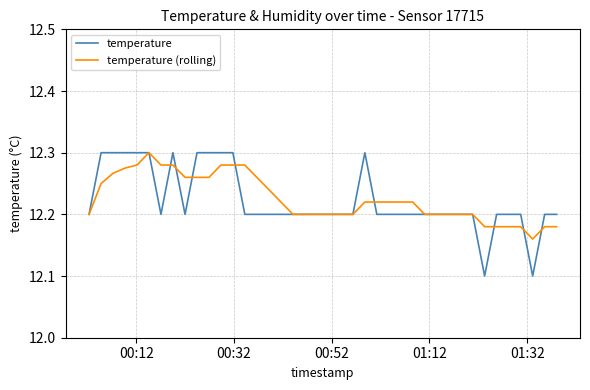

Which series has the largest range (max minus min)?

temperature